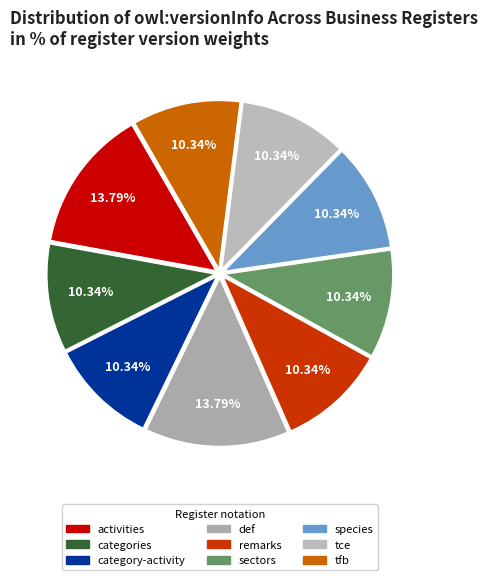

To the nearest percent, what portion does category-activity represent?

10%